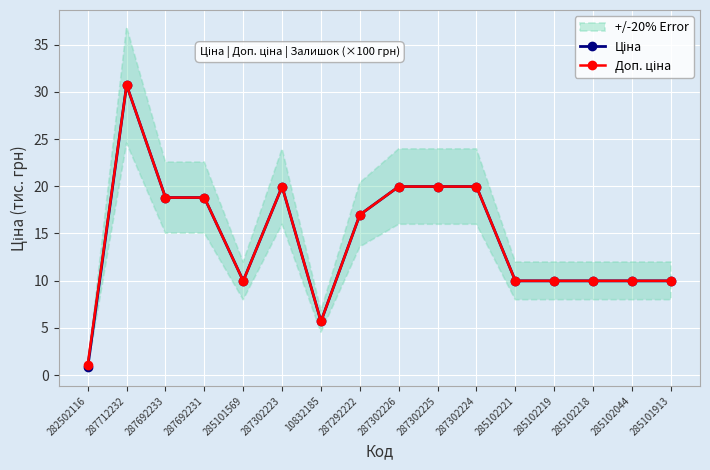

Between 287302224 and 287712232, which is larger?

287712232